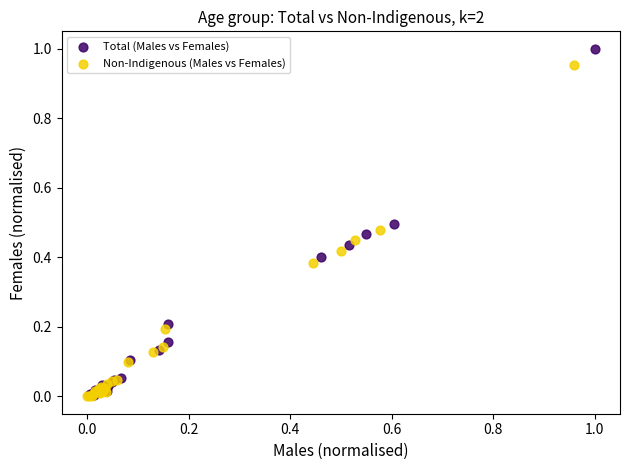

Which series has the widest spread of Y values?

Total (Males vs Females)